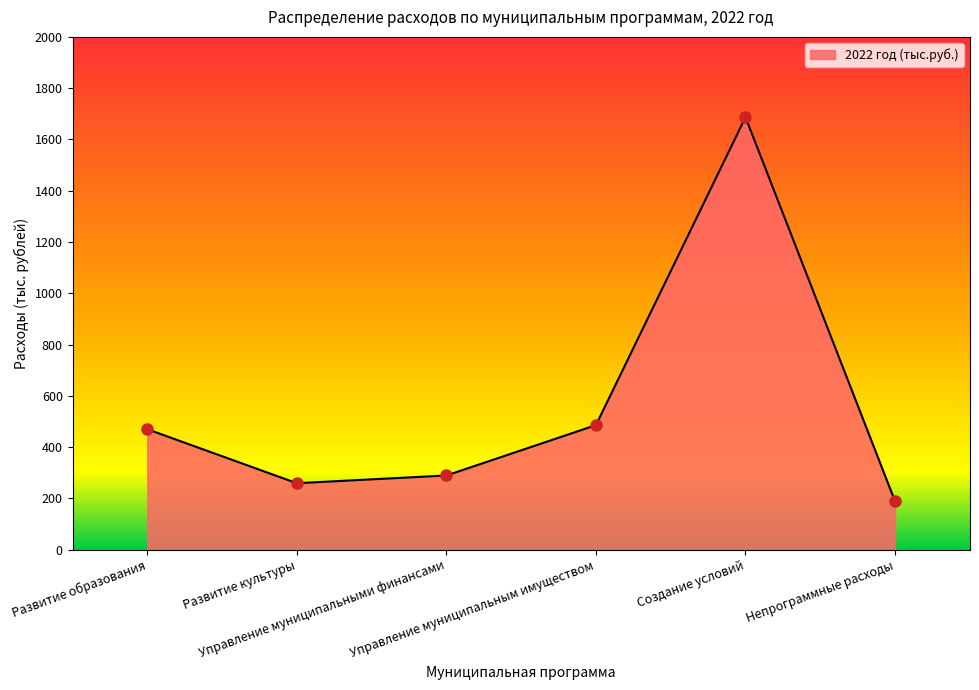

Where does the data first go above 469?

Развитие образования